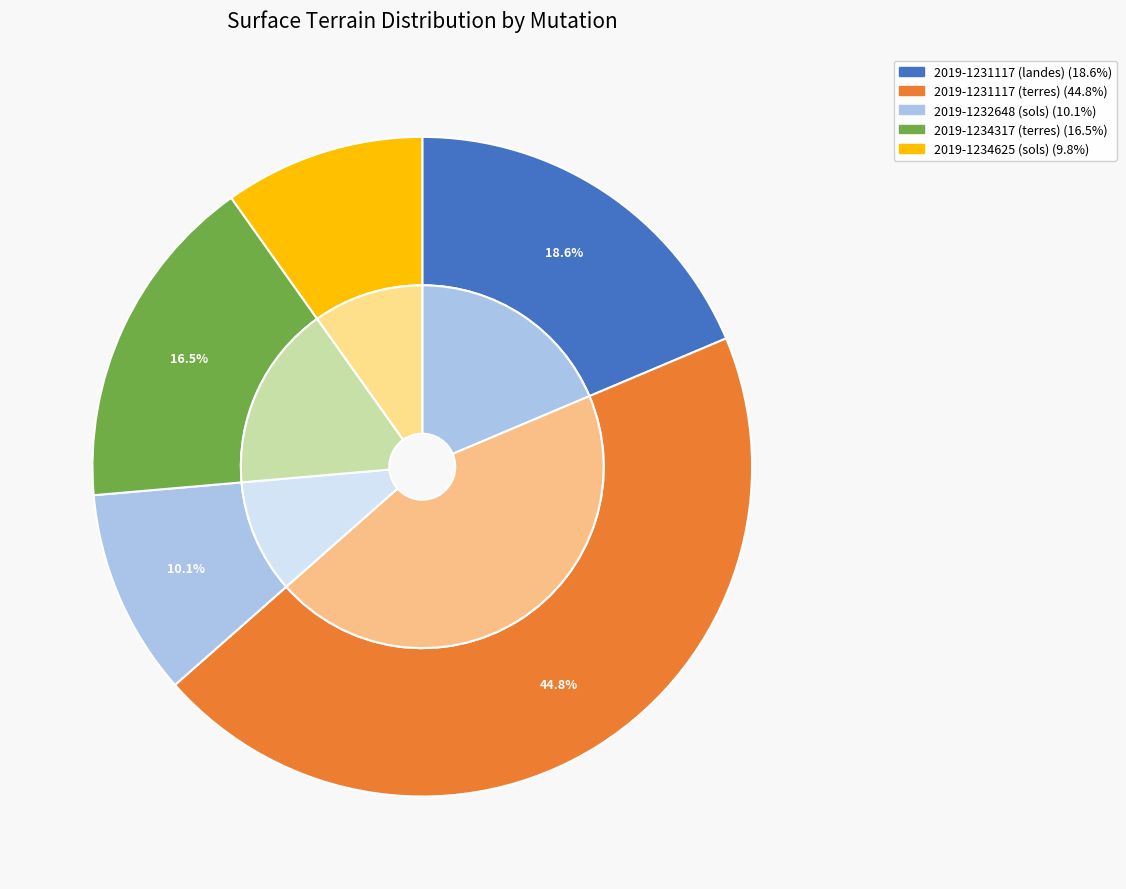

Is it true that 2019-1232648 (sols) is 10% of the pie?

True